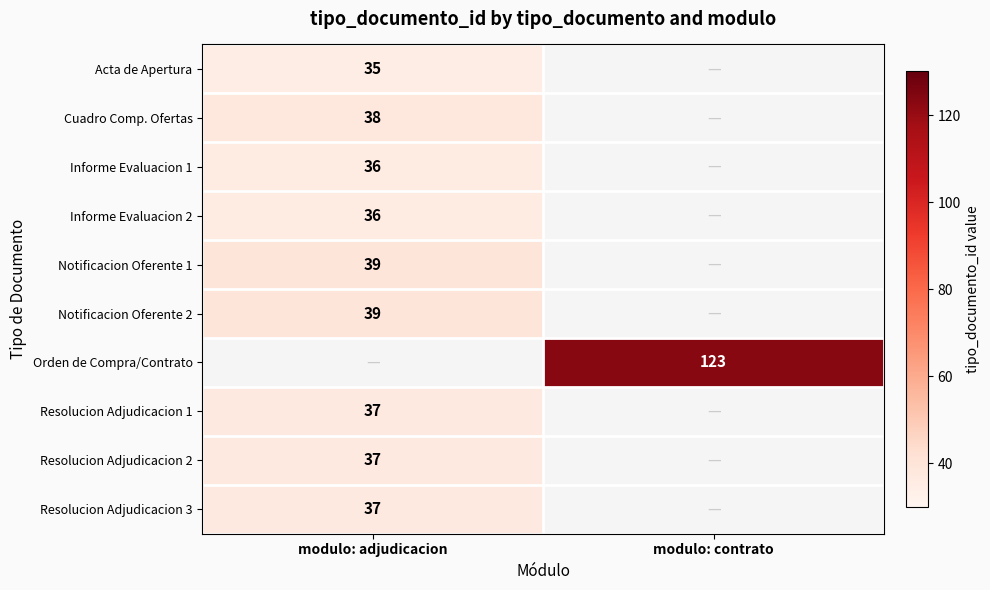

The value of Acta de Apertura at modulo: adjudicacion is 48.4. True or false?

False